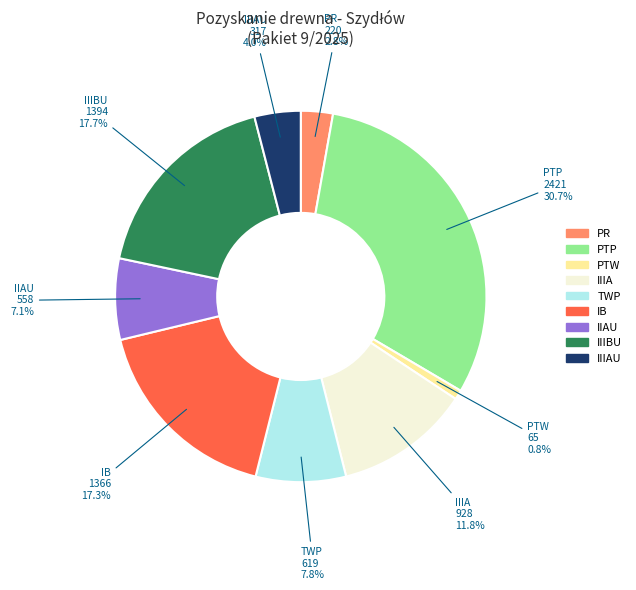

Is there any slice that represents more than half of the pie?

No